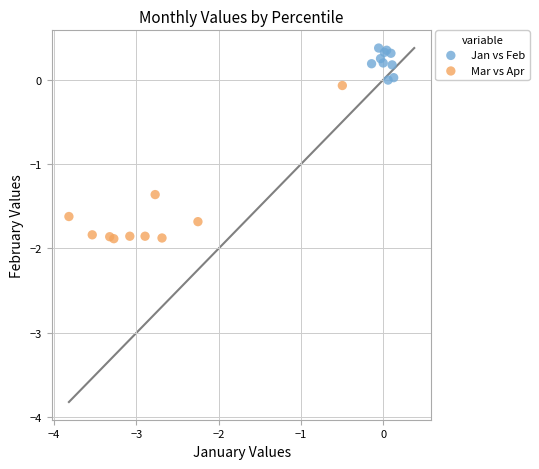

Which series has the largest Y range (max minus min)?

Mar vs Apr